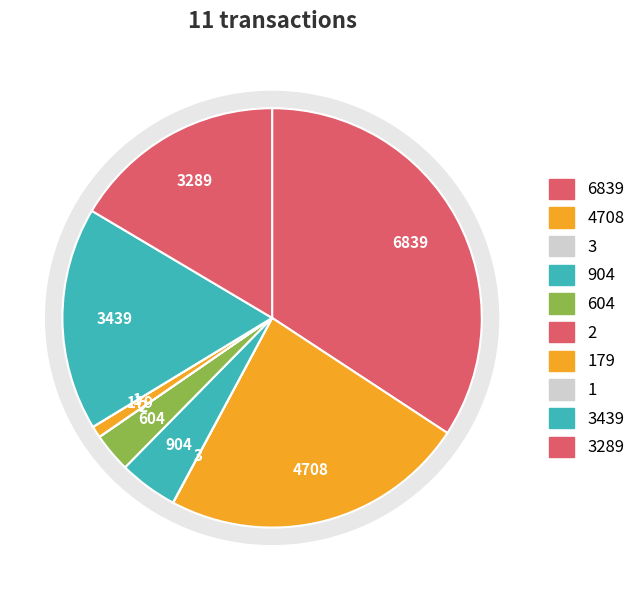

Is there any slice that represents more than half of the pie?

No